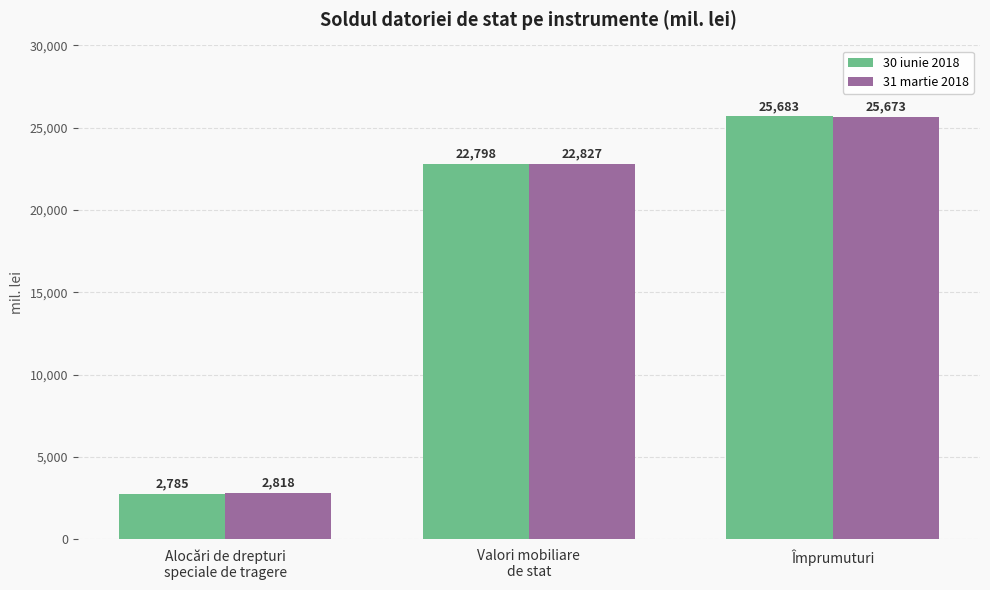

What are all the series names shown in the legend?

30 iunie 2018, 31 martie 2018